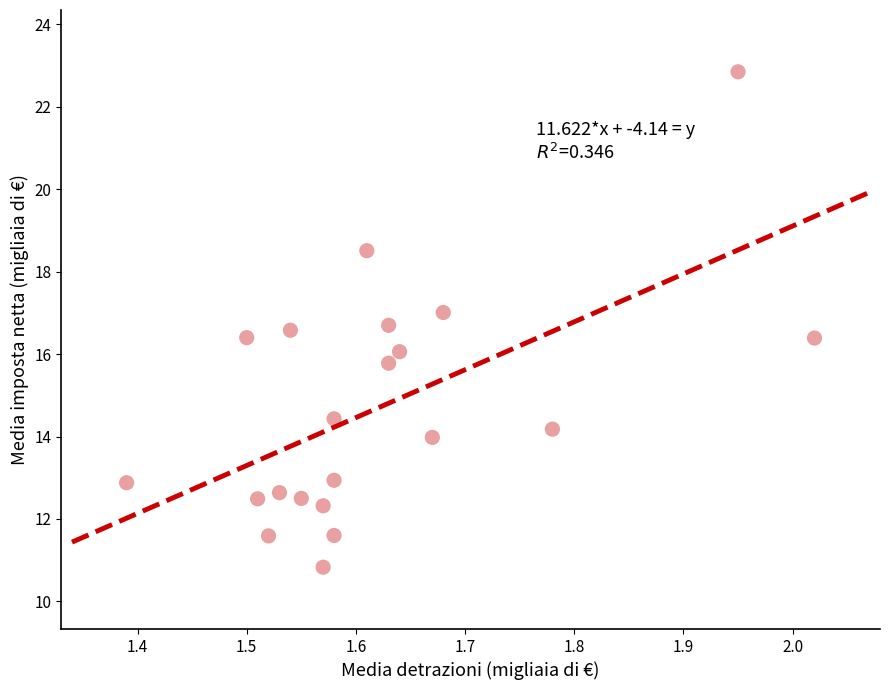

What is the range of Y values (max minus min)?

12.0